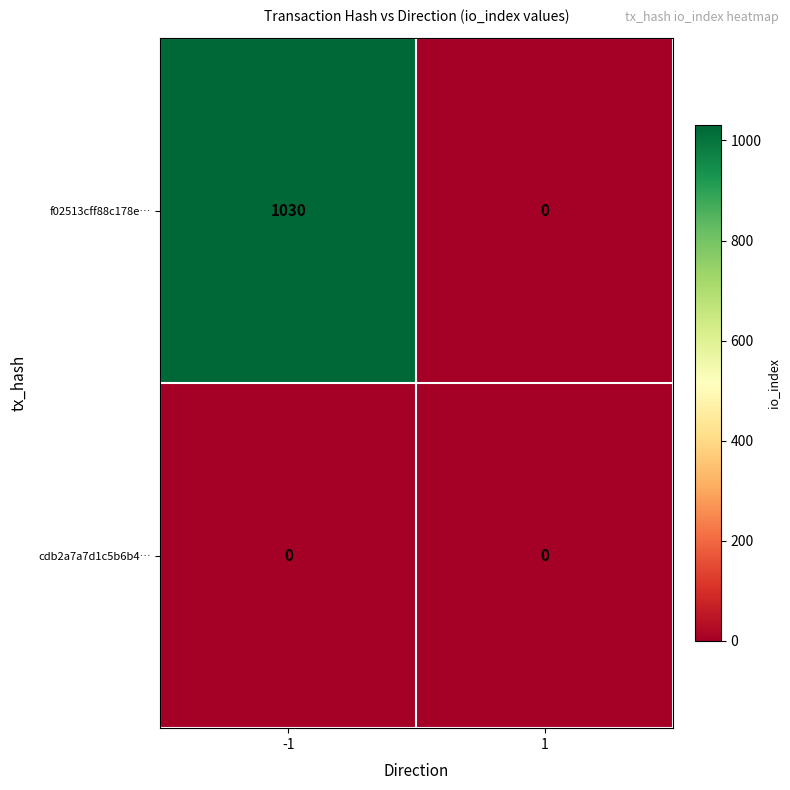

Which series has the widest spread of values?

f02513cff88c178e…